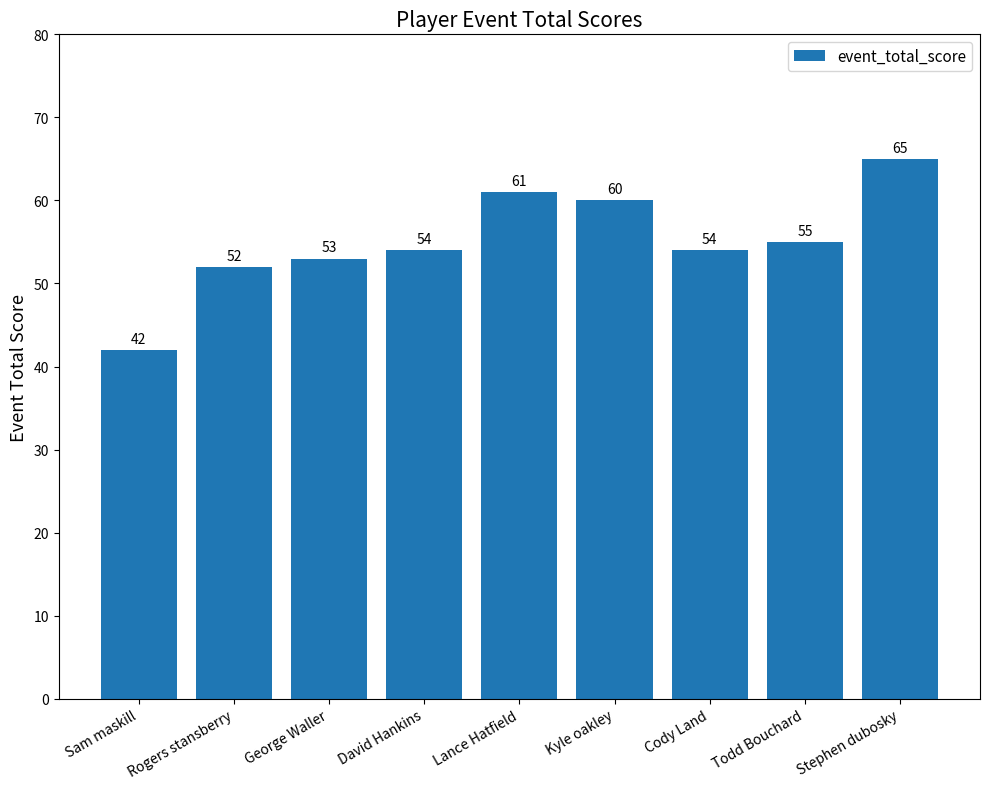

The chart shows a value of 54 at David Hankins. True or false?

True